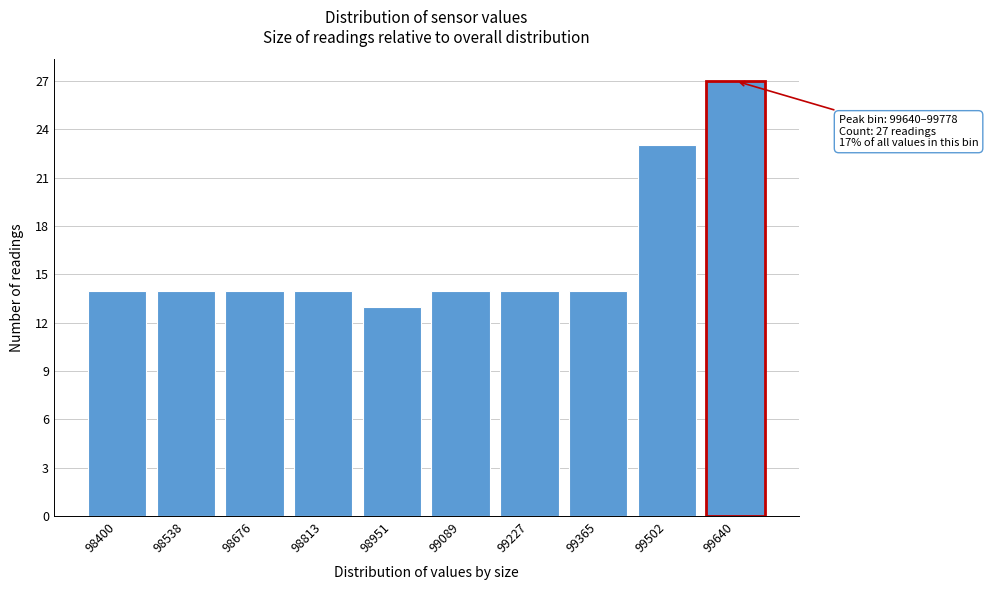

Reading left to right, what are all the values shown in this chart?

14	14	14	14	13	14	14	14	23	27